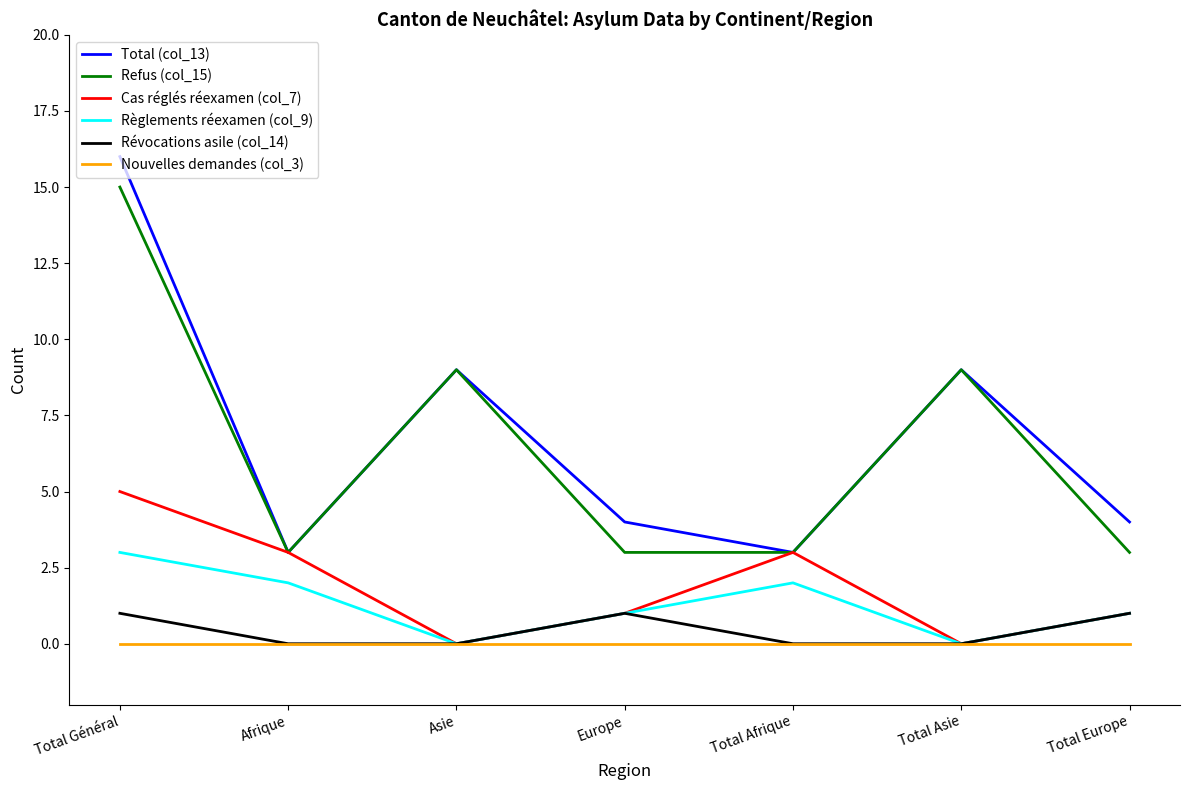

What is the difference between the highest and lowest values at Total Europe?

4